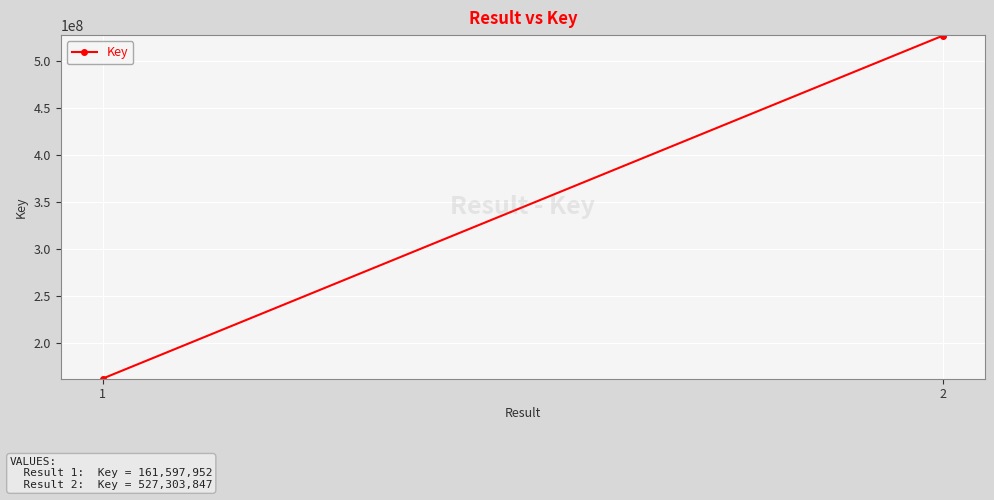

The value at 1 is 88510197. True or false?

False